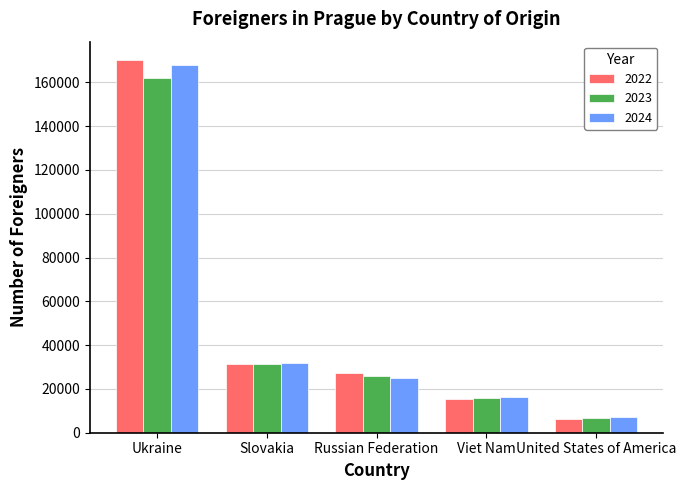

Is it true that 2023 equals 15654 at Viet Nam?

True